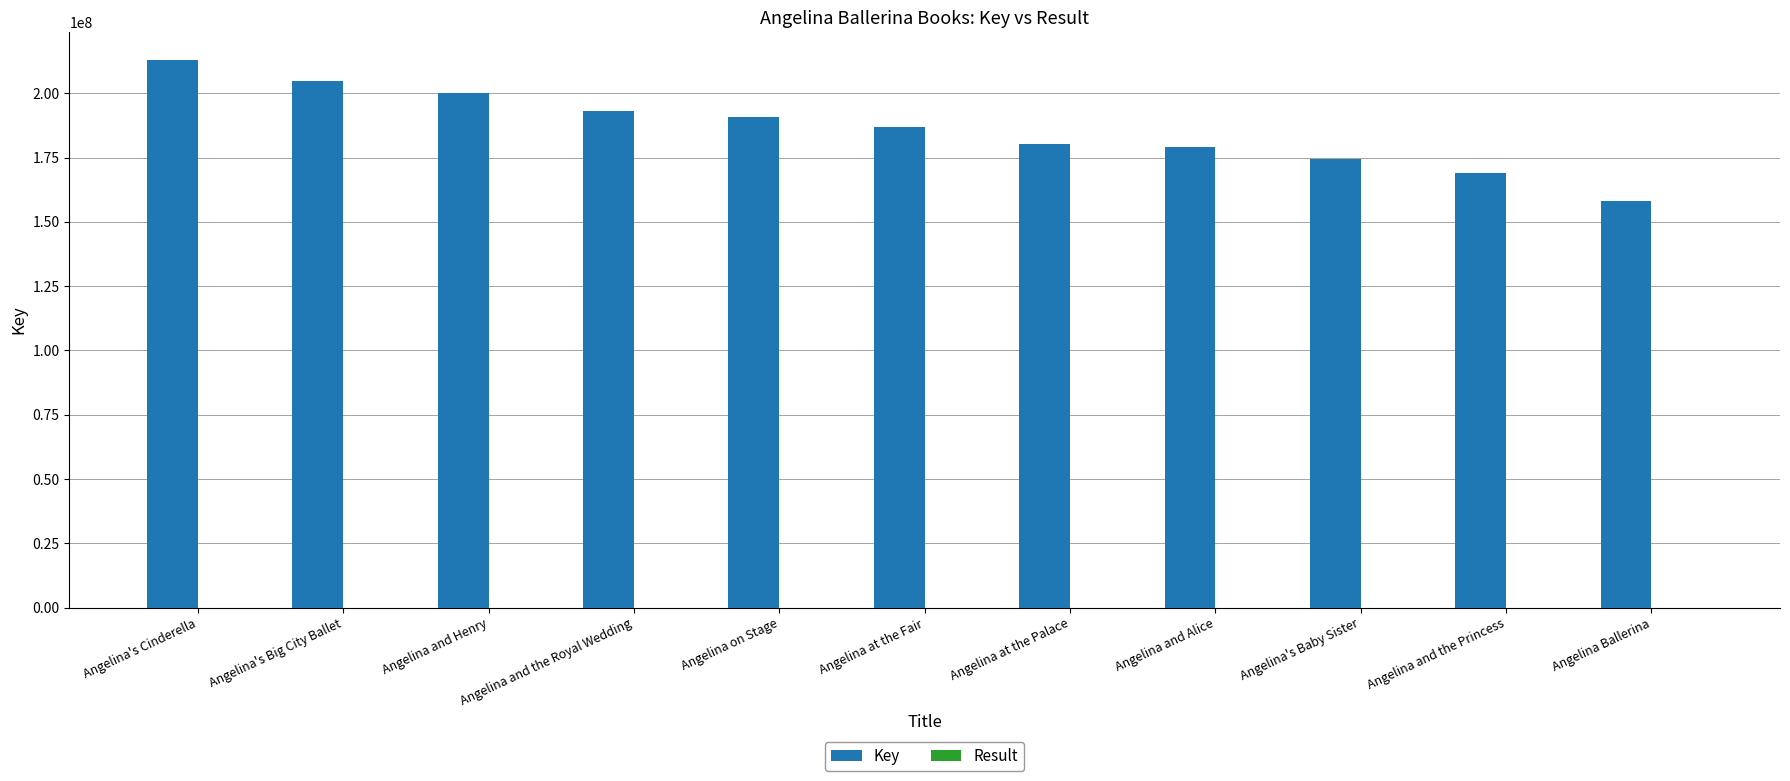

What is the maximum value for Key?

213076597